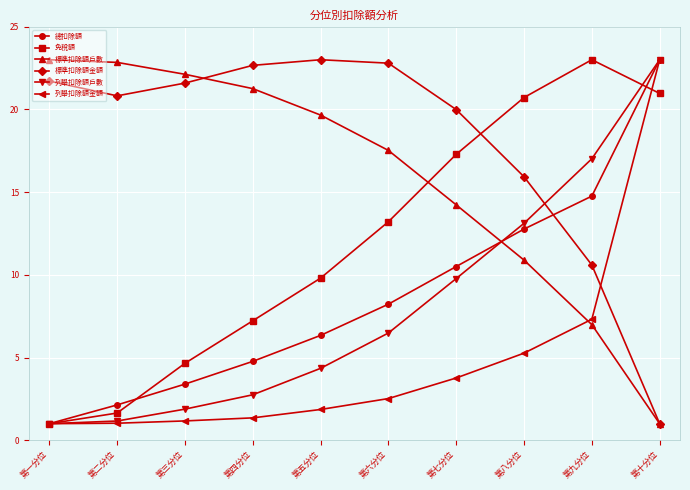

True or false: 標準扣除額戶數 and 列舉扣除額戶數 intersect in this chart.

True